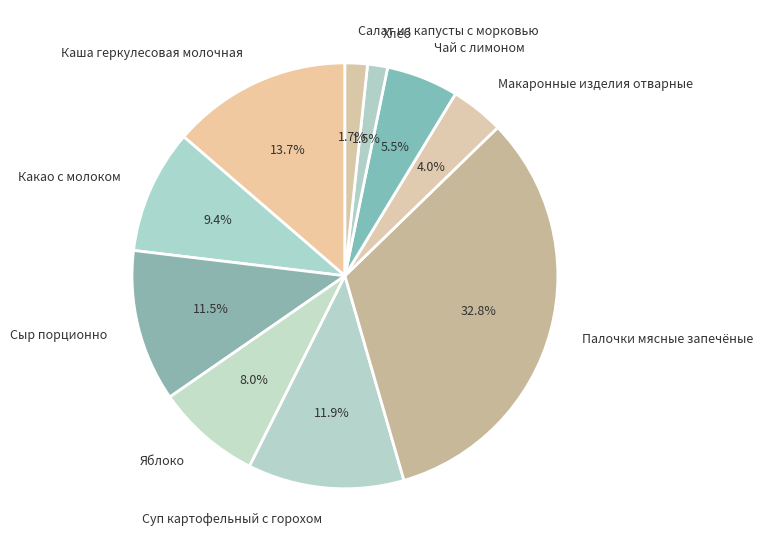

The Каша геркулесовая молочная slice represents 1% of the pie. True or false?

False